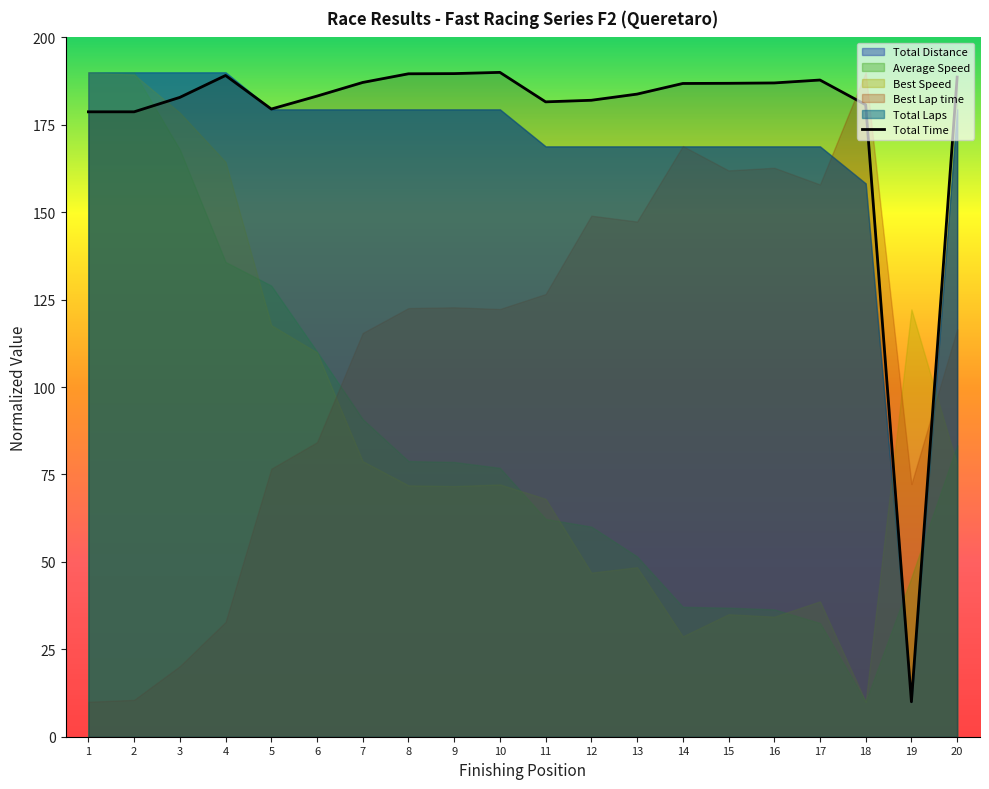

What is the difference between the maximum and second lowest values?

11.3